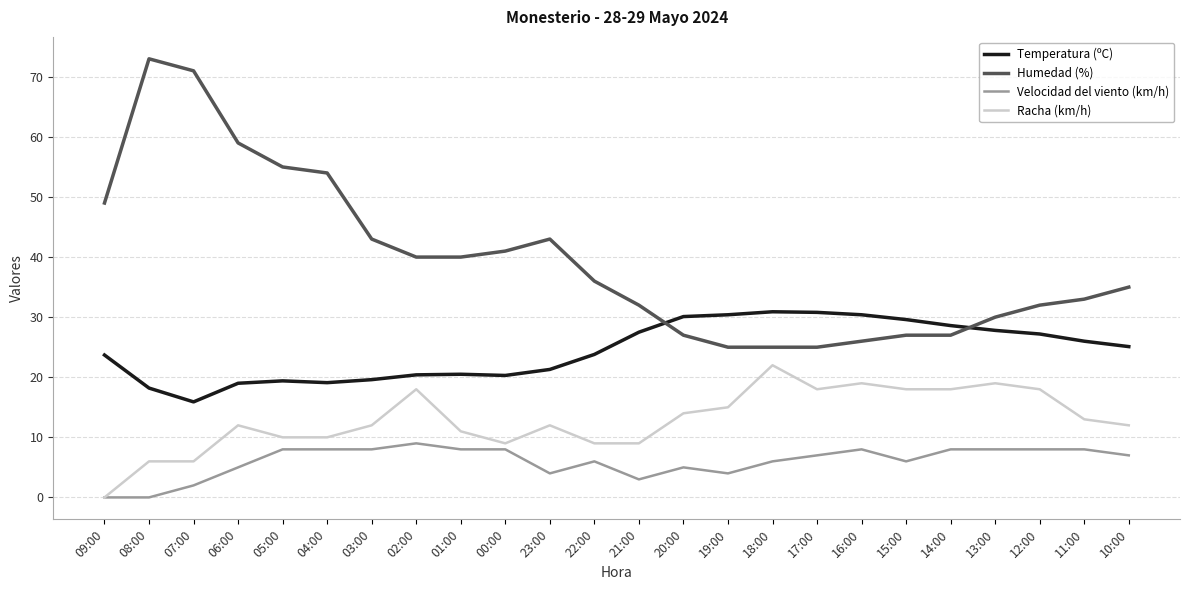

How many lines are shown in the chart?

4